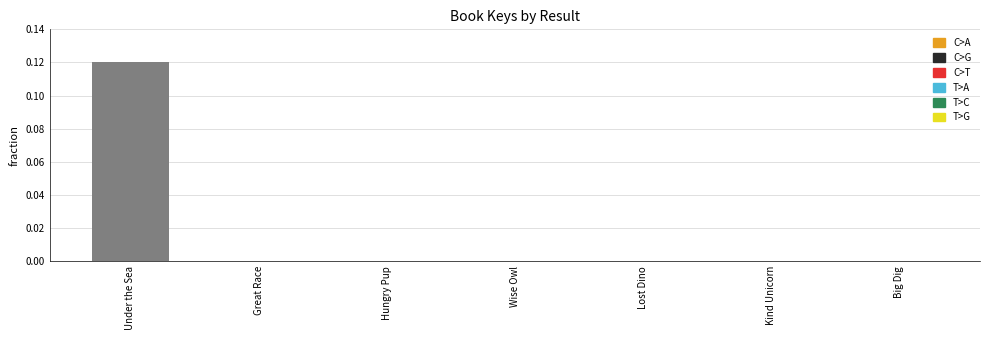

Is it true that the value at Great Race is 0.0?

True